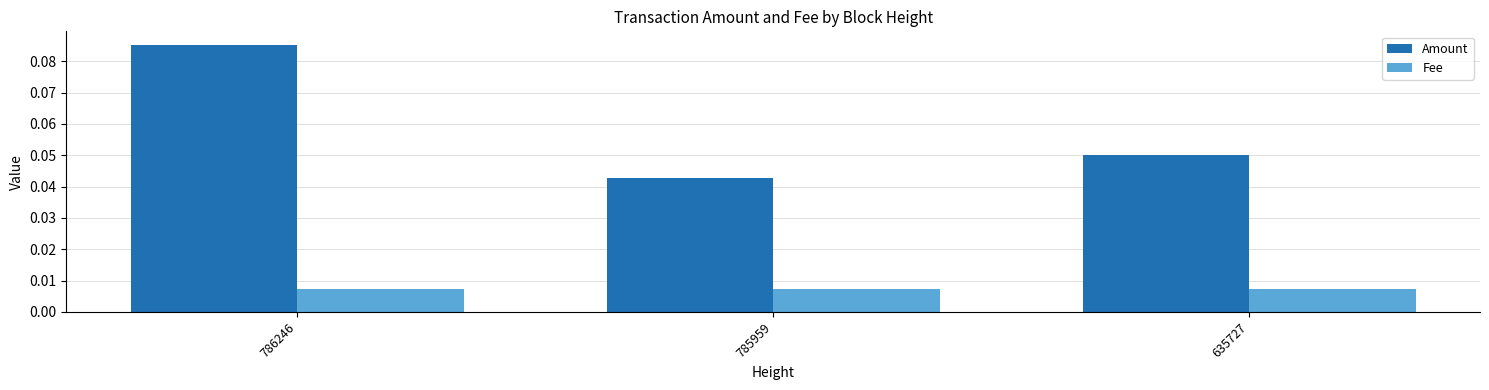

Which series has the widest spread of values?

Amount